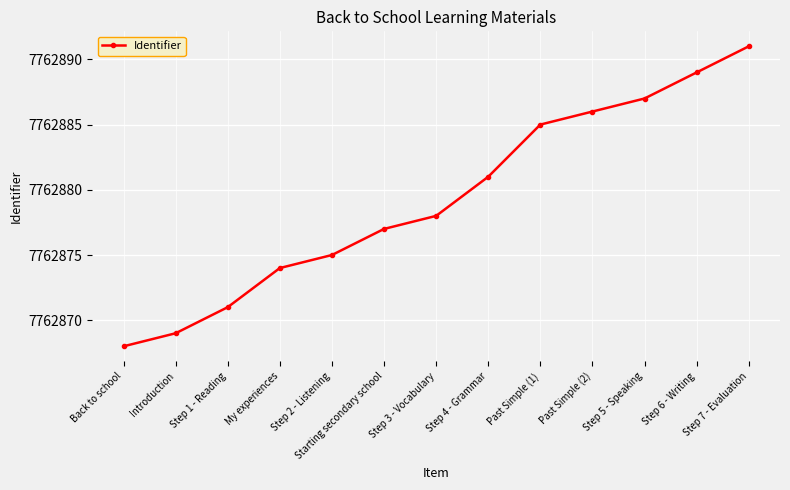

What is the change in value from Past Simple (1) to Step 6 - Writing?

+4